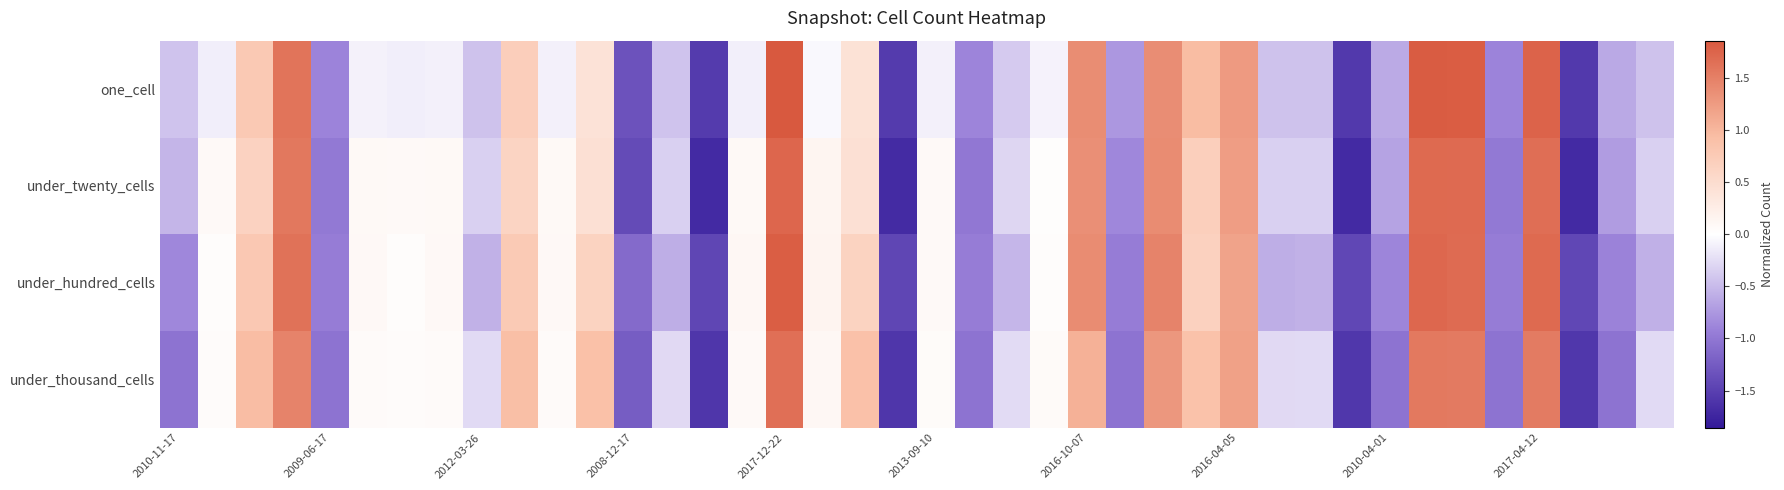

Which series has the largest range (max minus min)?

under_twenty_cells